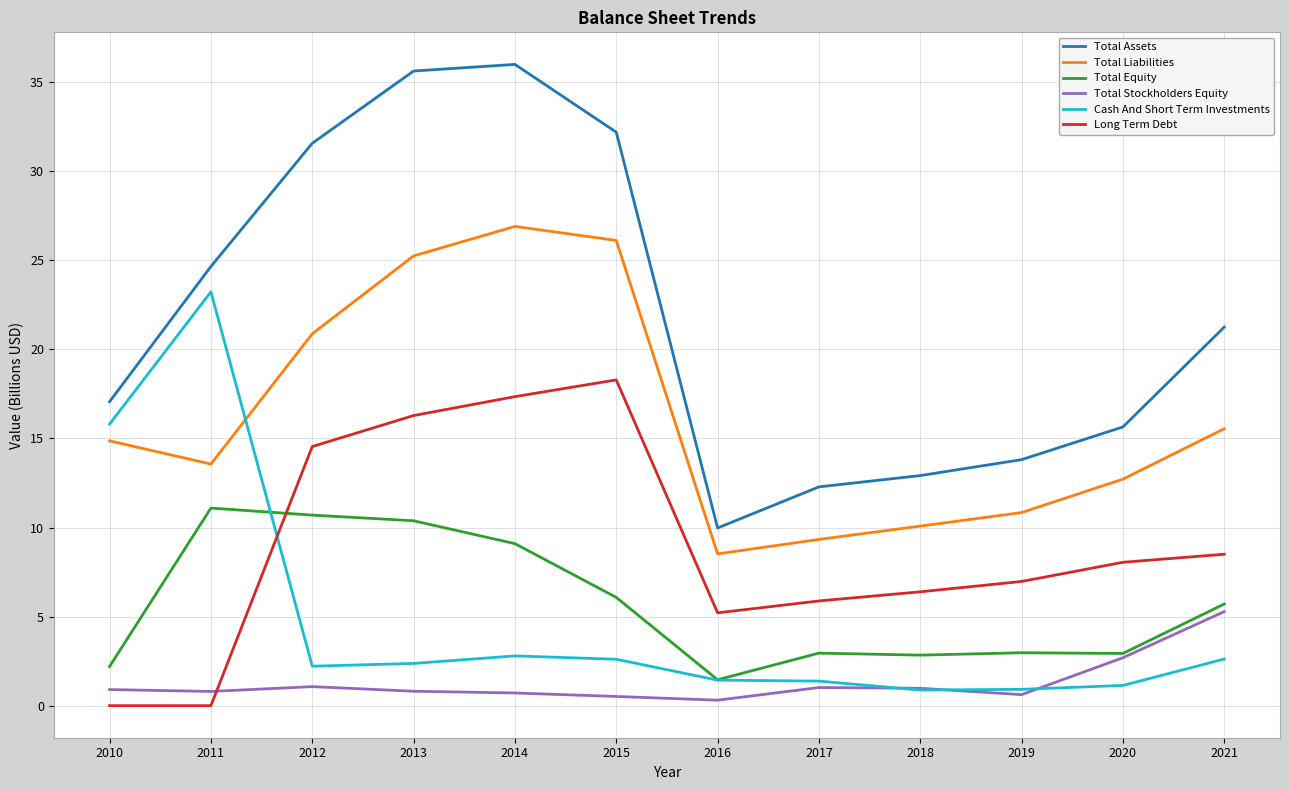

What is the greatest value displayed?

36.0